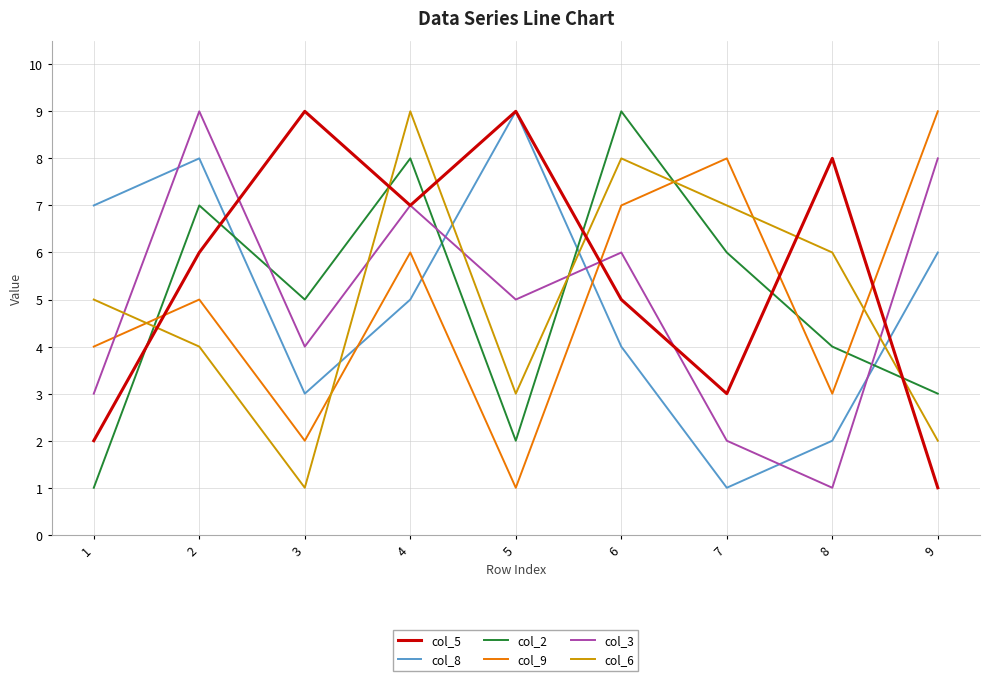

At which label does col_6 reach its minimum?

3